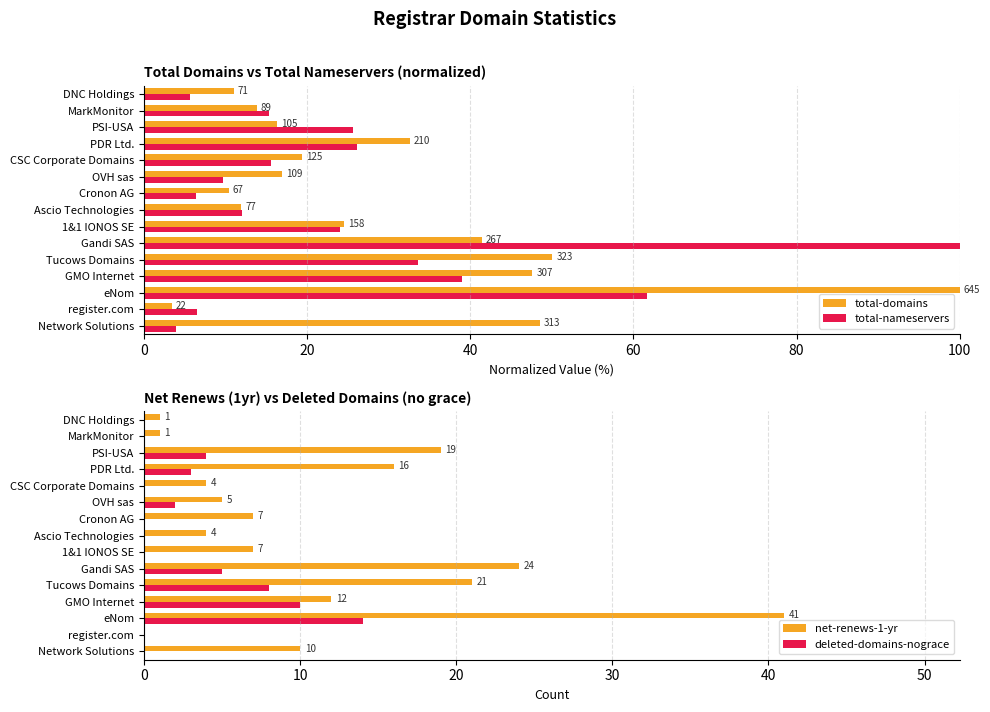

What is the sum of all net-renews-1-yr values?

172